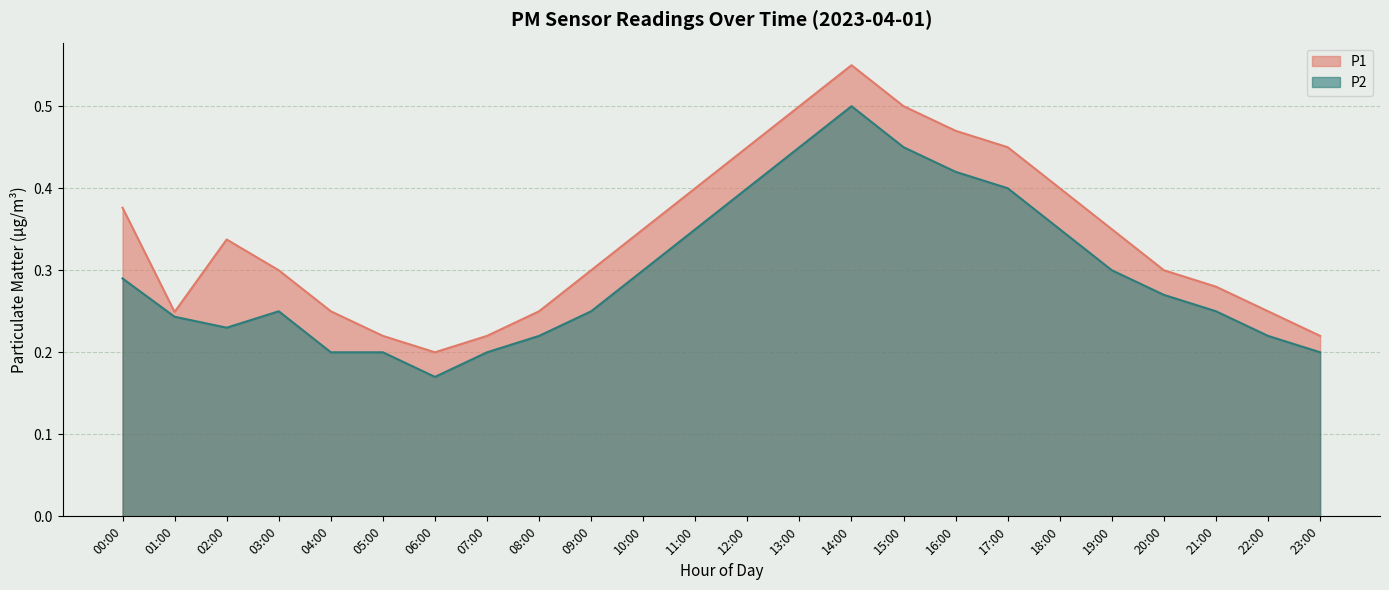

Rank the series by their average value, from highest to lowest.

P1, P2